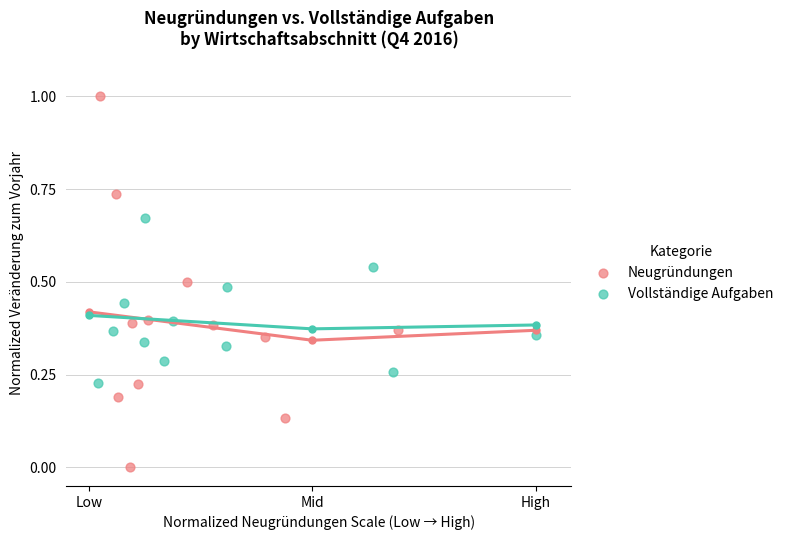

Which series has the widest spread of Y values?

Neugründungen